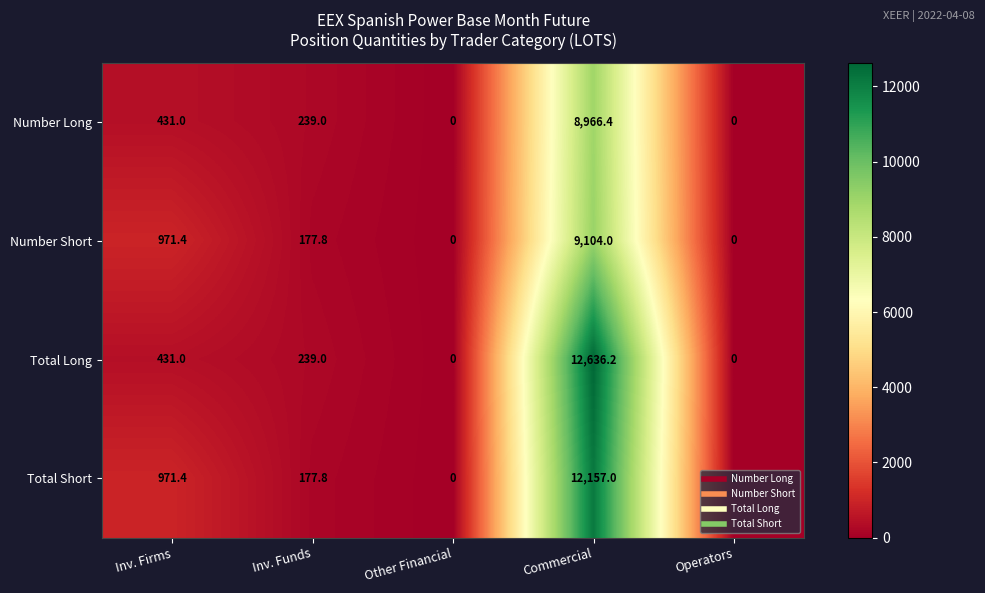

How many series are shown in this chart?

4